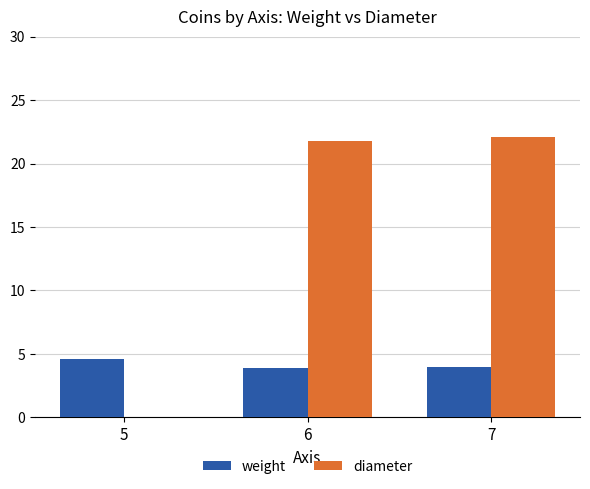

Which series has the largest range (max minus min)?

diameter